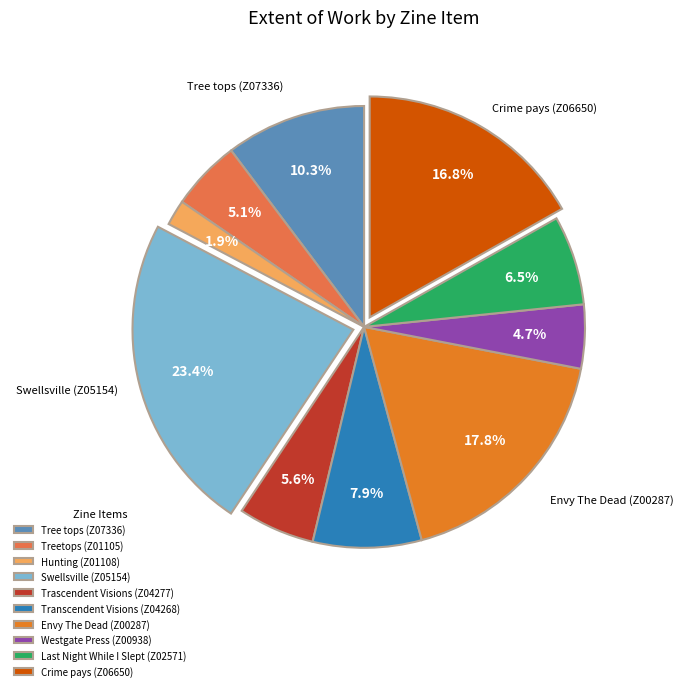

Is the sum of Transcendent Visions (Z04268) and Treetops (Z01105) greater than half?

No